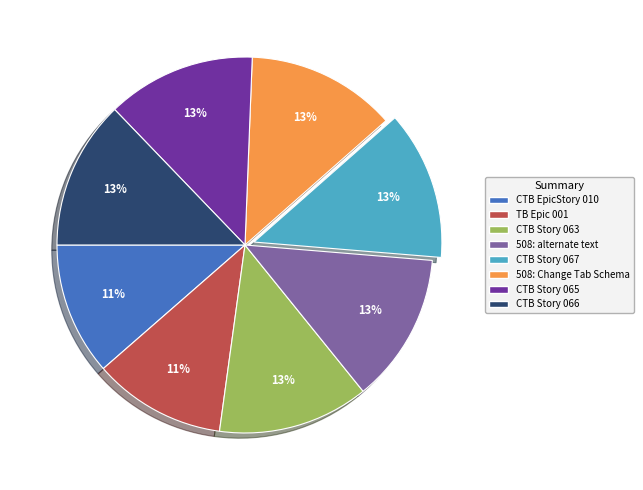

Is it true that CTB Story 065 is 24% of the pie?

False